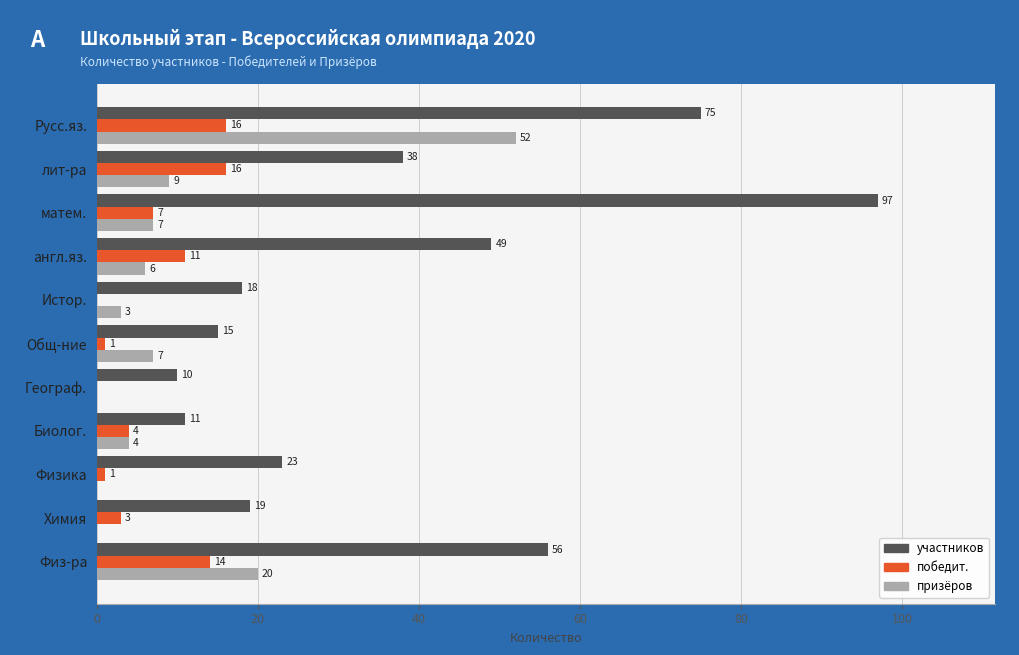

What value does the призёров series have at Биолог., to the nearest 5?

5